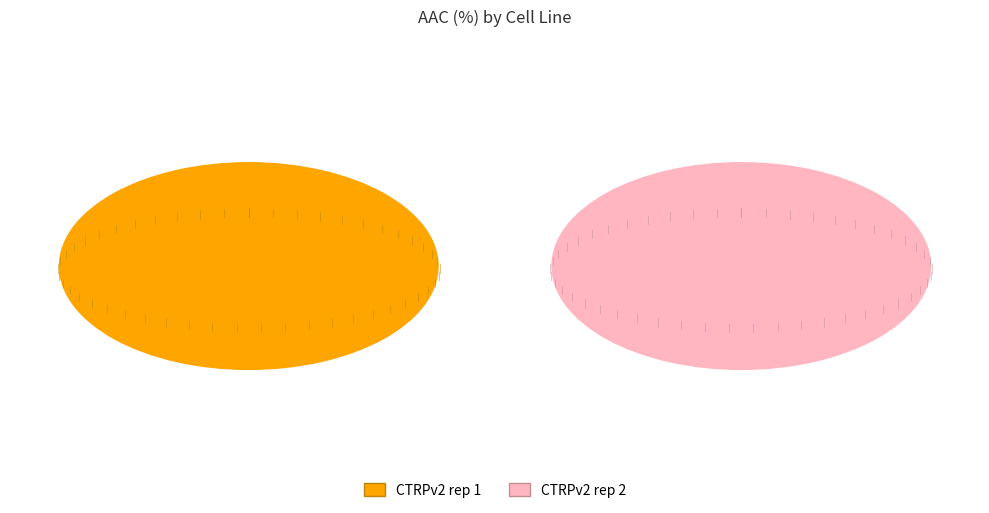

Is there any slice that represents more than half of the pie?

Yes